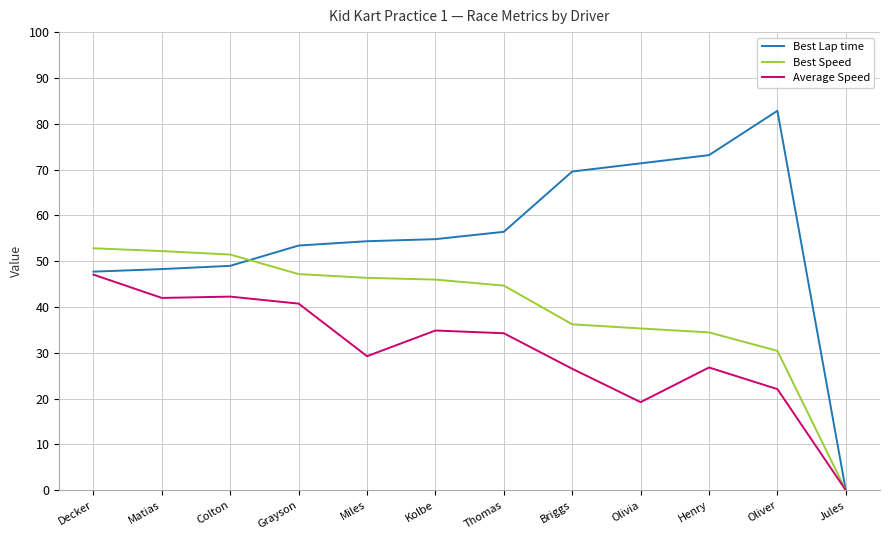

Which series has the largest total across all categories?

Best Lap time